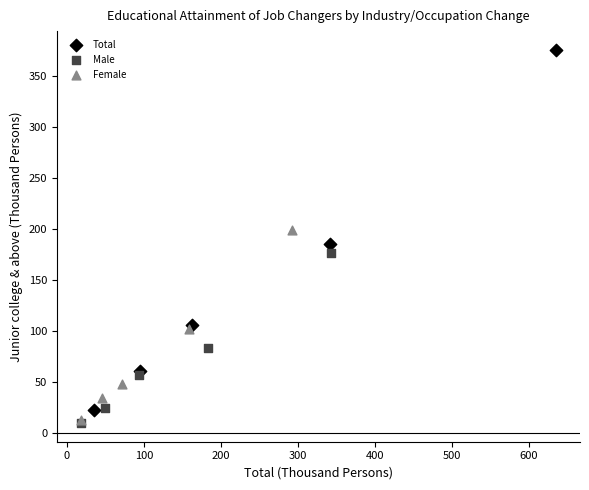

Which series has the largest Y range (max minus min)?

Total